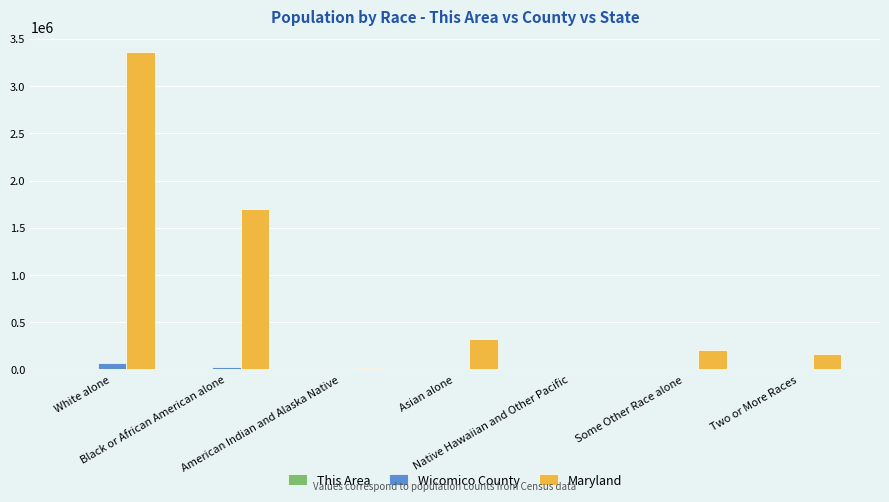

Are the bars grouped side by side (vs. stacked)?

Yes